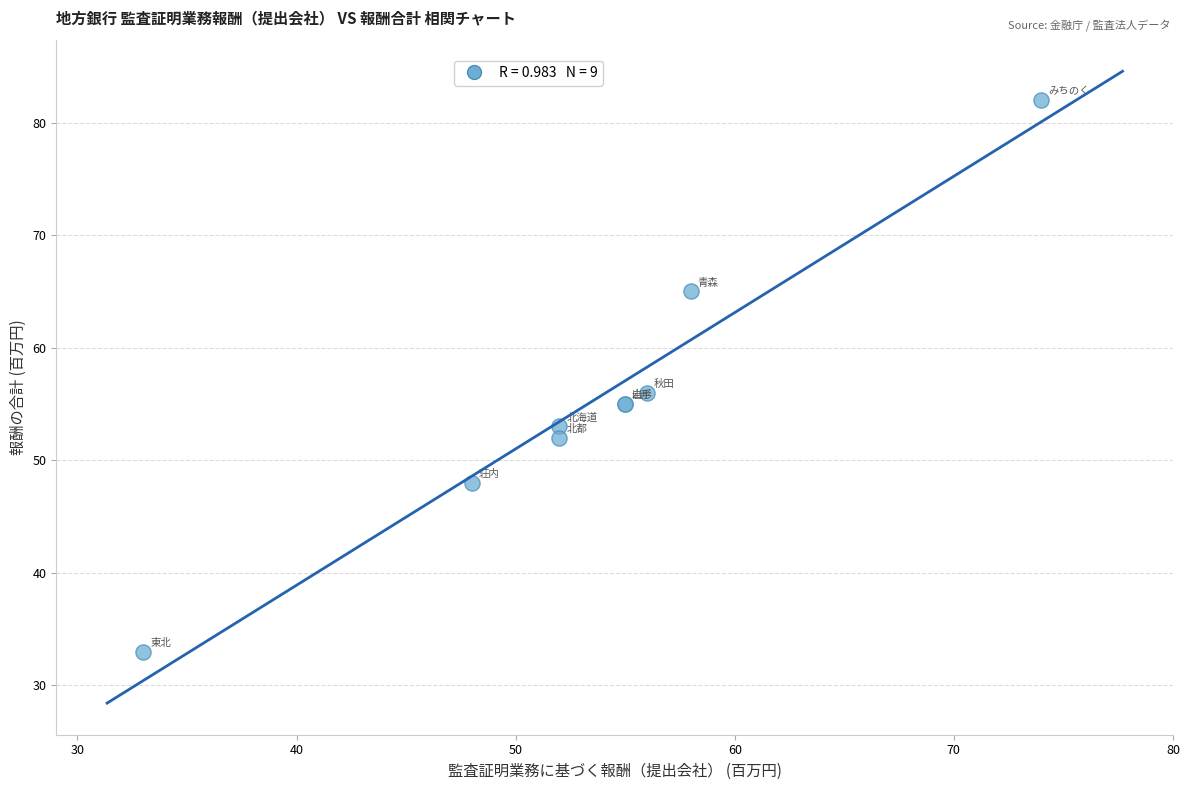

What Y value in the scatter plot is closest to 57?

56